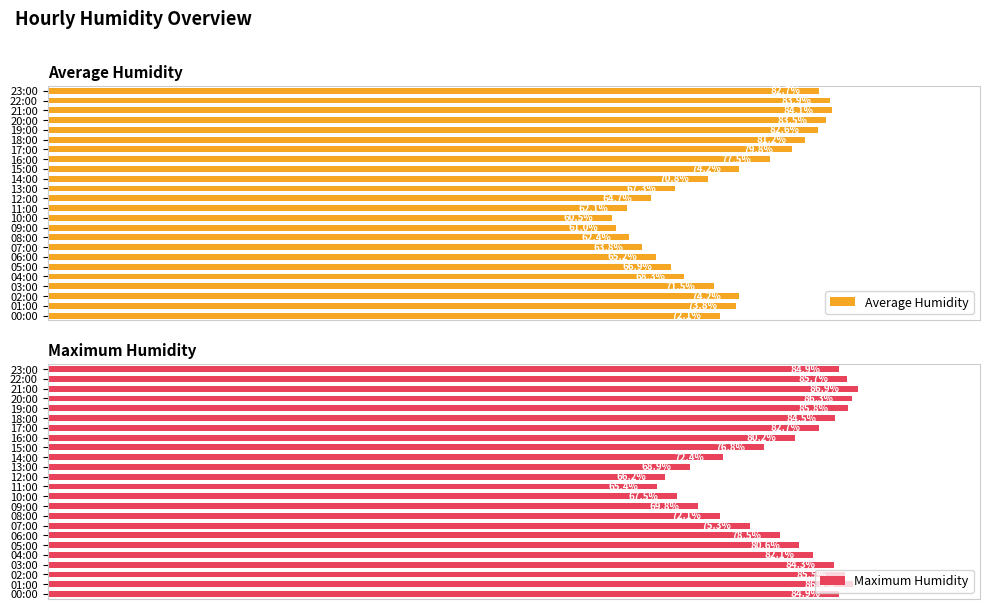

Reading right to left, transcribe all the data shown in this chart.

Average Humidity: 82.7	83.9	84.1	83.5	82.6	81.2	79.8	77.5	74.2	70.8	67.3	64.7	62.1	60.5	61.0	62.4	63.8	65.2	66.9	68.3	71.5	74.2	73.8	72.1
Maximum Humidity: 84.9	85.7	86.9	86.3	85.8	84.5	82.7	80.2	76.8	72.4	68.9	66.2	65.4	67.5	69.8	72.1	75.3	78.5	80.6	82.1	84.3	85.5	86.4	84.9